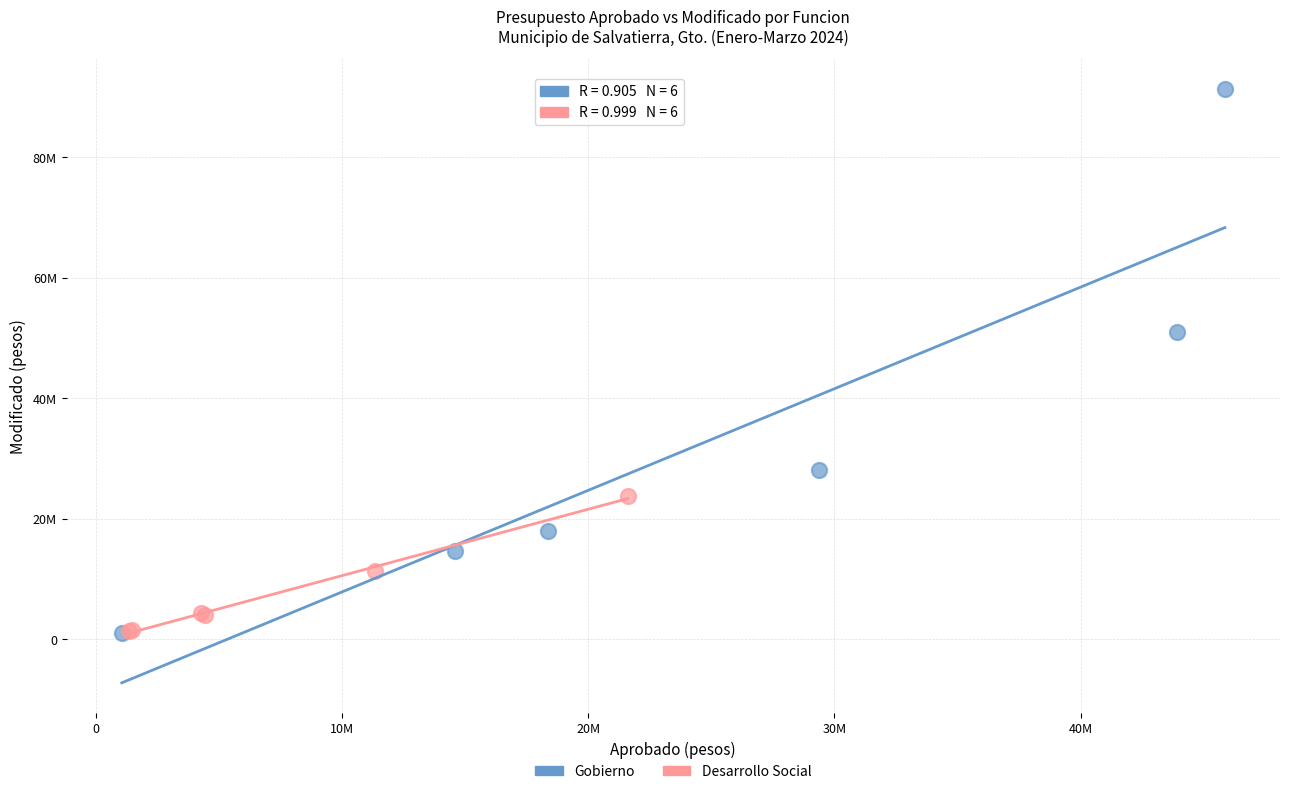

Which series contains the highest Y value?

Gobierno